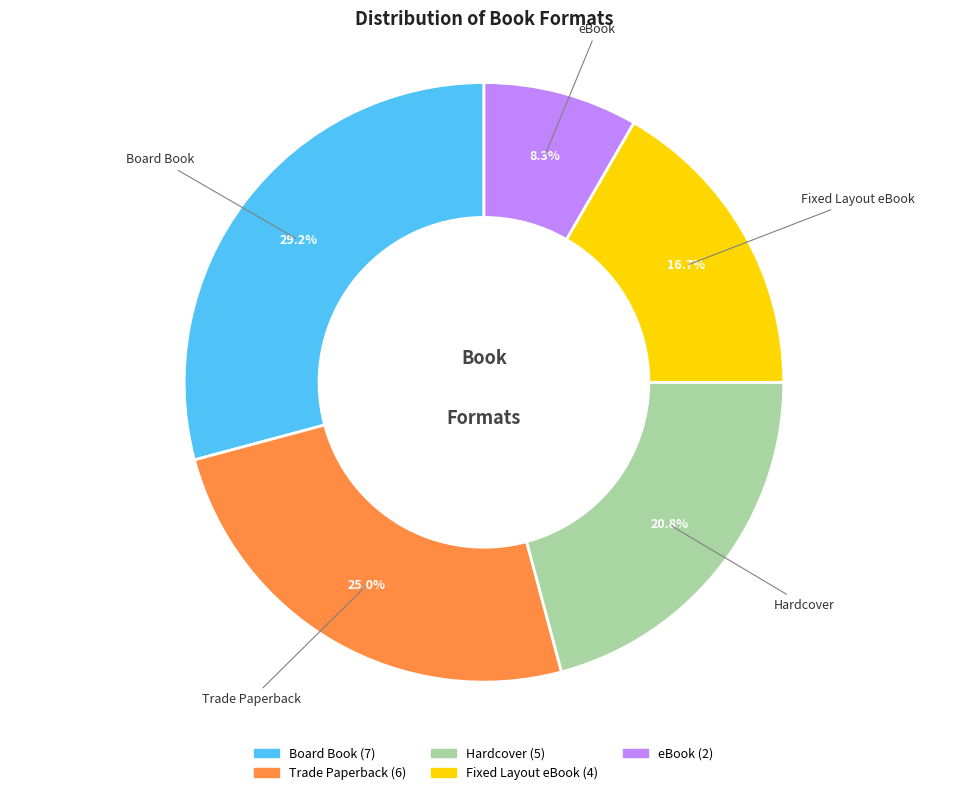

Is it true that eBook is 1% of the pie?

False